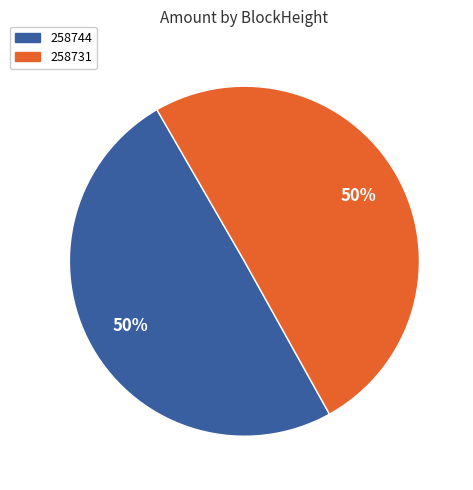

Combined, do 258744 and 258731 account for over 50%?

Yes